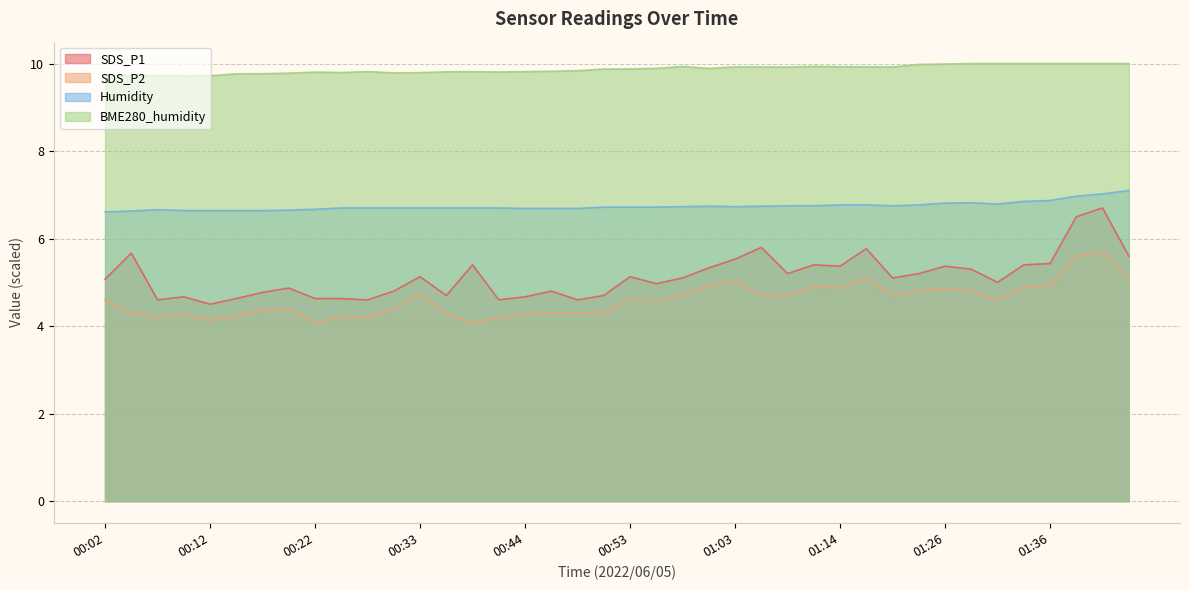

What are all the series names shown in the legend?

SDS_P1, SDS_P2, Humidity, BME280_humidity